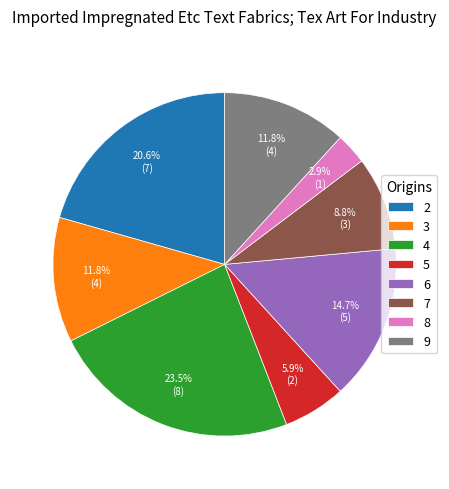

Does 4 represent more than half of the total?

No